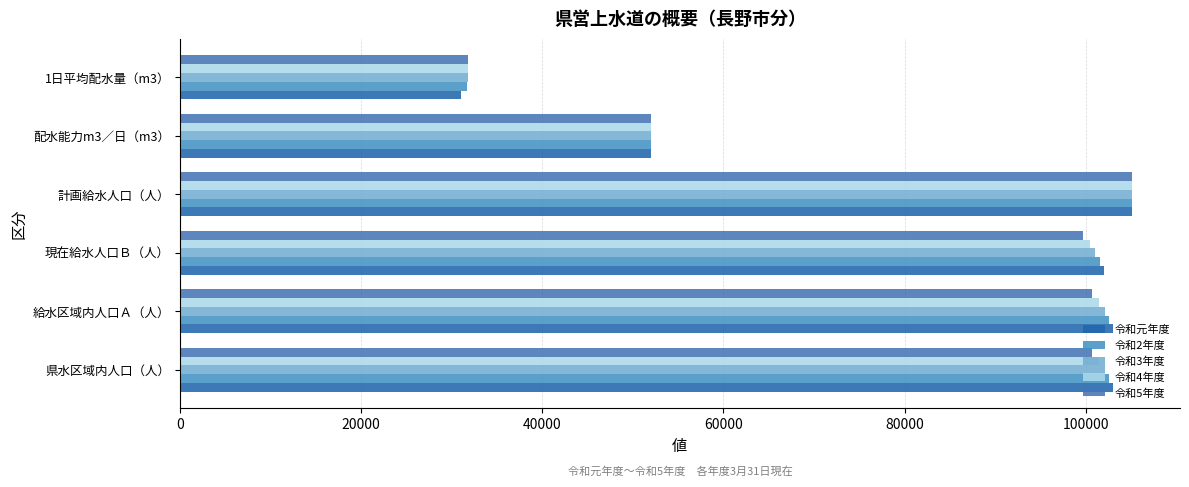

How many categories are shown in the chart?

6